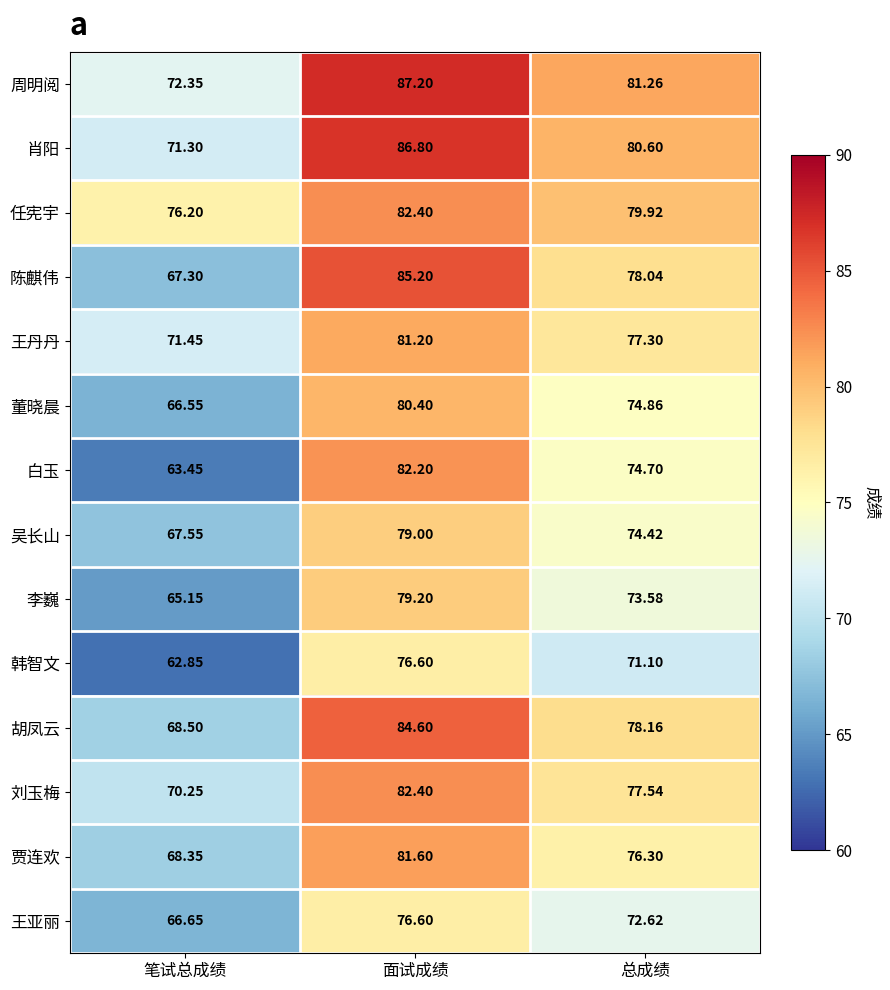

Which series changed the most between 笔试总成绩 and 总成绩?

白玉